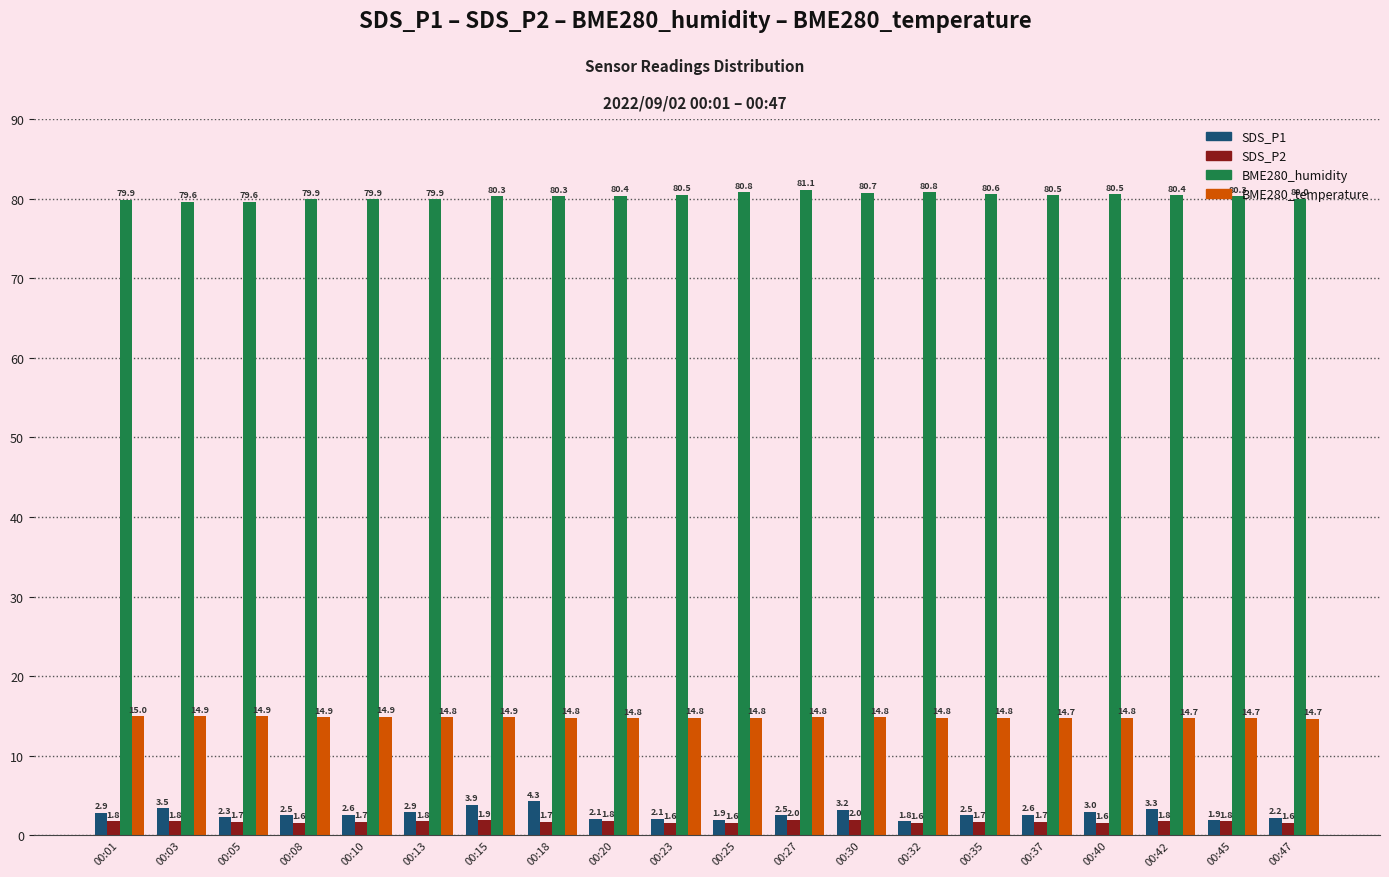

Which category has the highest value across all series?

00:27